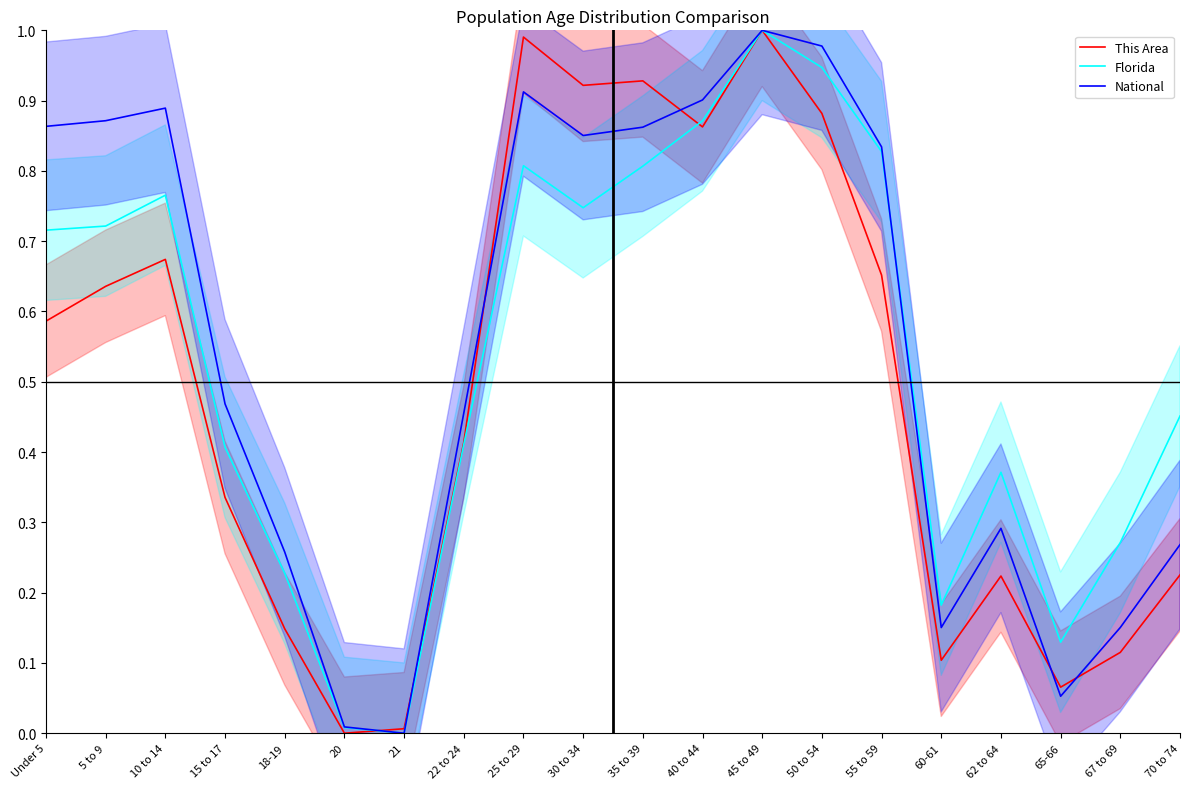

What is the sum of all This Area values?

9.8